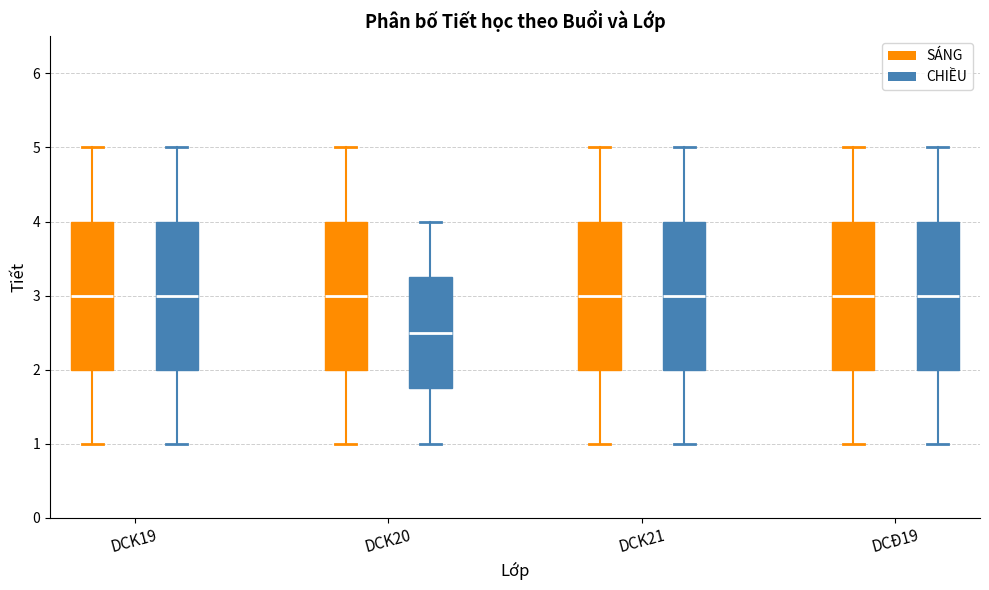

Where does the lower whisker of the box for DCK20 (SÁNG) end on the y-axis? The values are not printed on the chart, so give them approximately, as read against the axis.

1.0